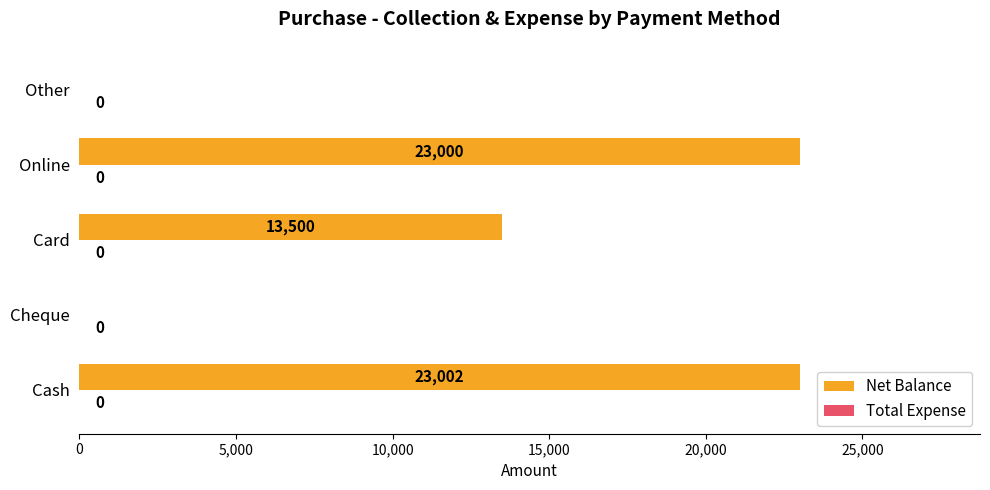

Reading bottom to top, what are all the values shown in this chart?

Cash=23002	Cheque=0	Card=13500	Online=23000	Other=0